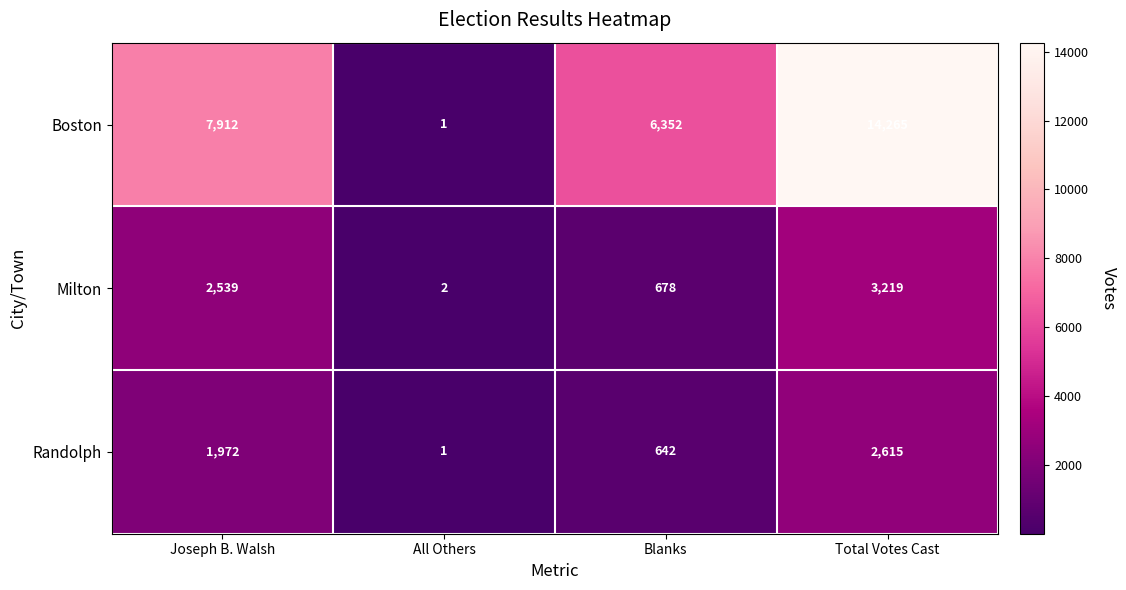

What is the total value across all series at Joseph B. Walsh?

12423